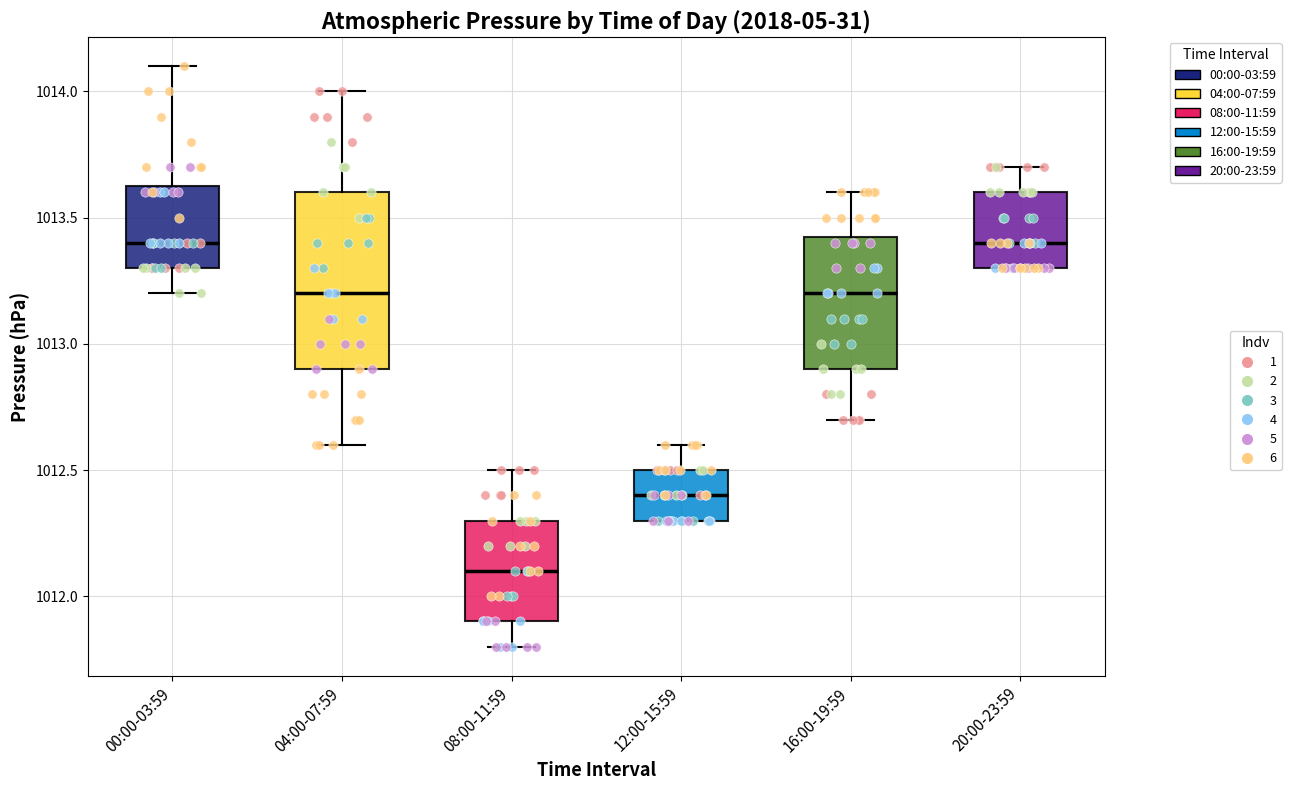

Where is the upper edge of the box for 16:00-19:59 on the y-axis? The values are not printed on the chart, so give them approximately, as read against the axis.

1013.45